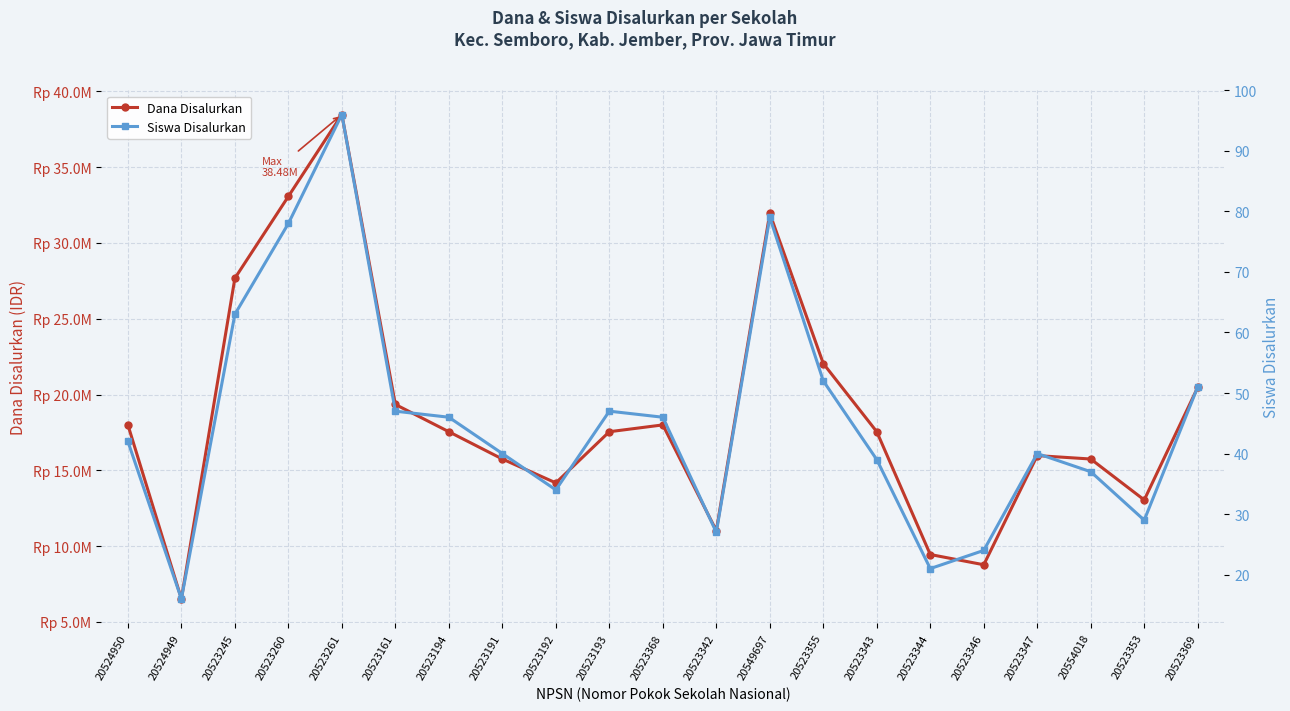

What is the highest value of the Dana Disalurkan series?

38475000